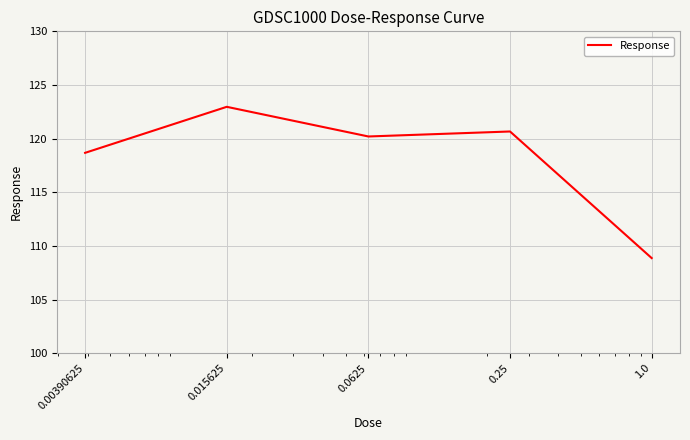

Does the chart have visible grid lines?

Yes